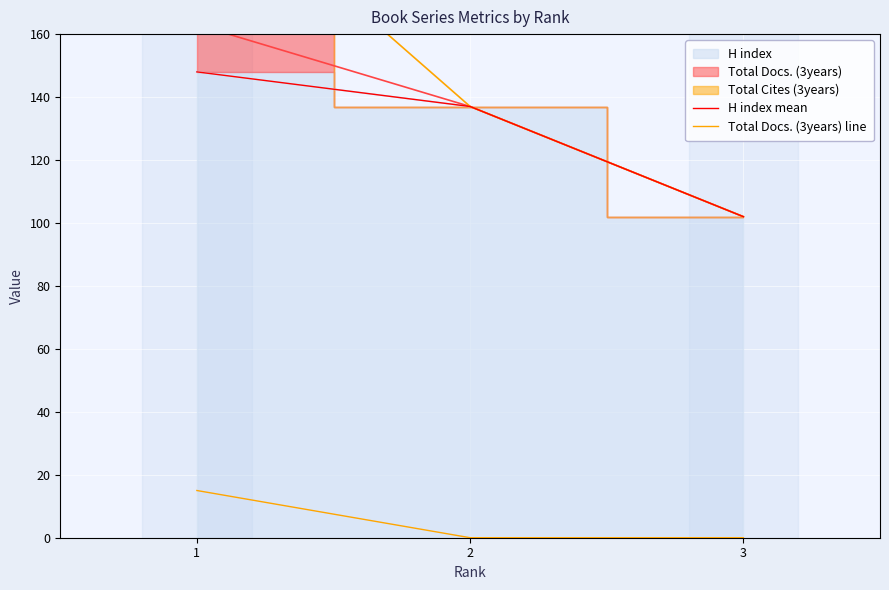

What is the maximum value for H index mean?

148